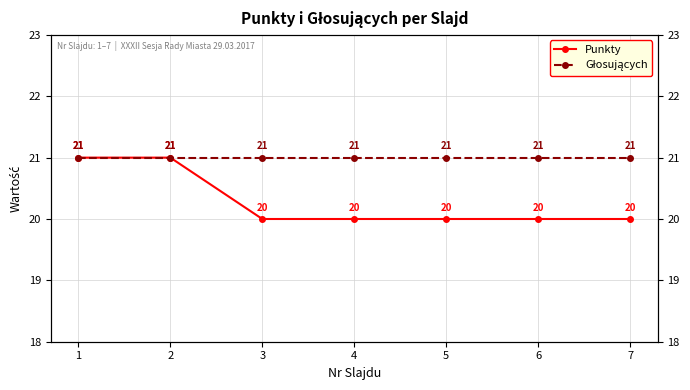

At which label is Punkty closest to 20?

3